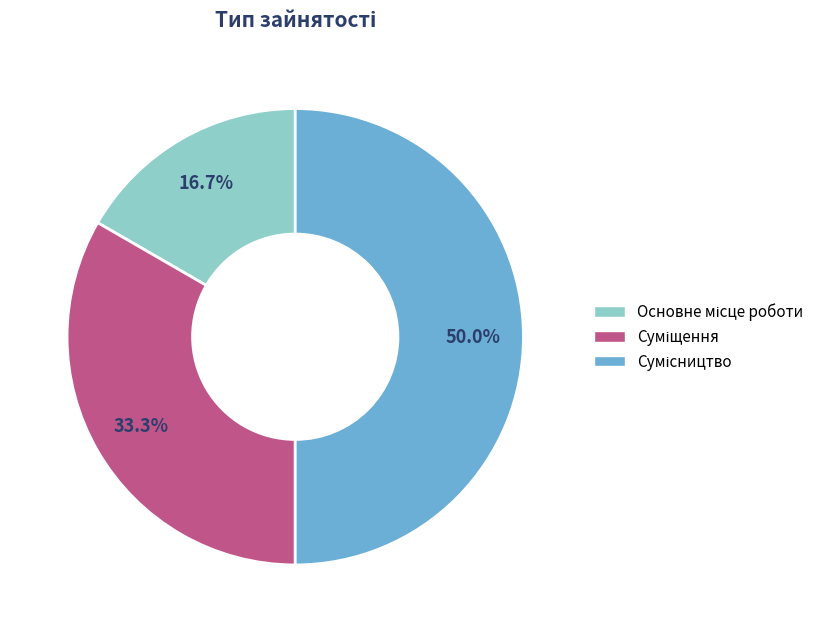

Count the number of slices in the pie.

3